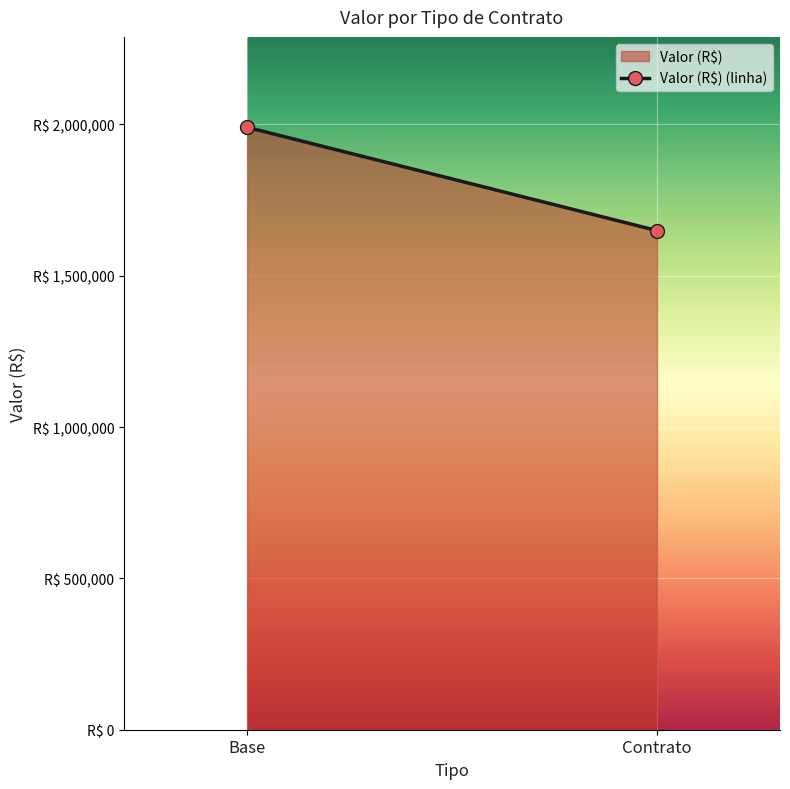

Reading right to left, transcribe all the data shown in this chart.

Contrato=1649000.0	Base=1990335.2